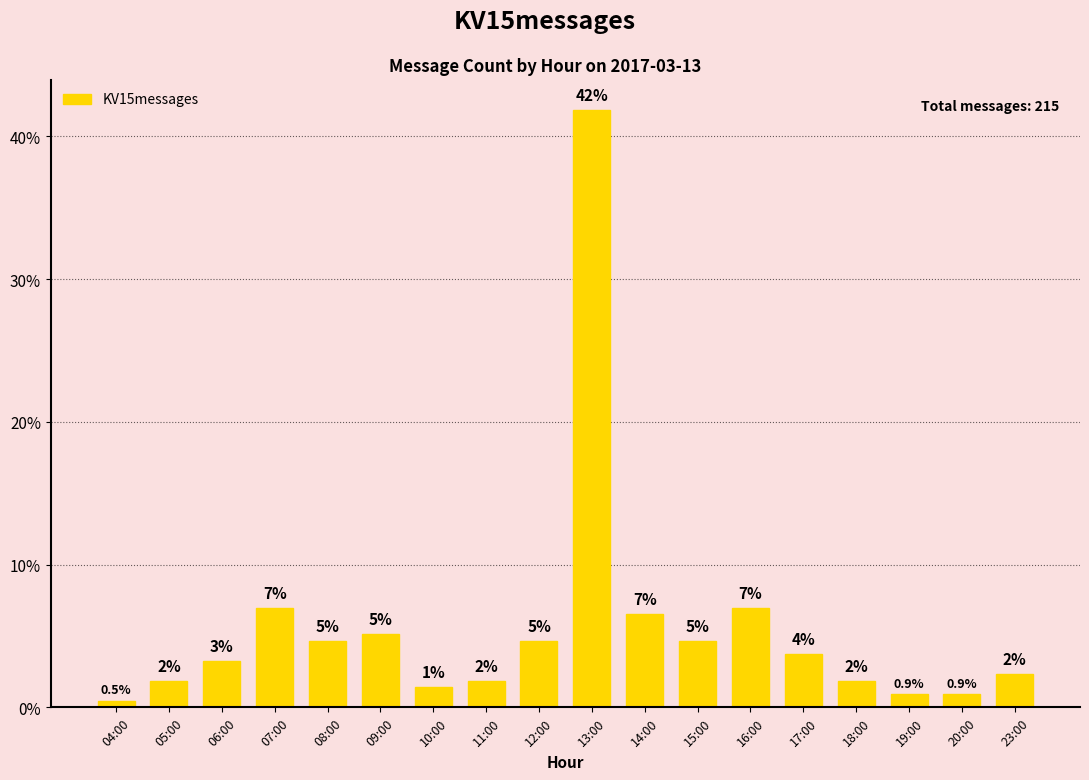

What is the approximate value at 11:00?

1.9